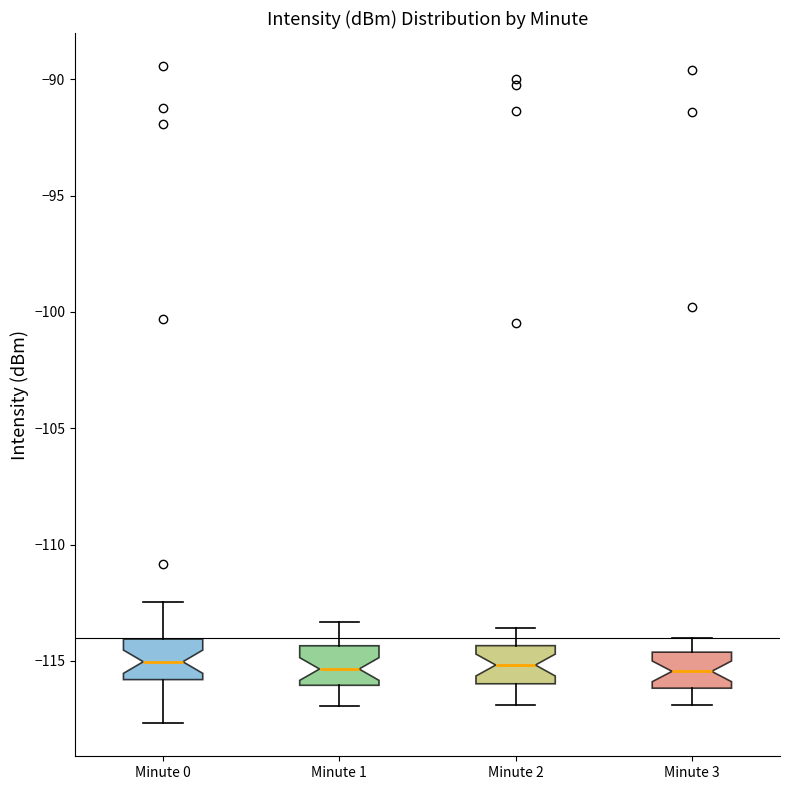

Where does the upper whisker of the box for Minute 2 end on the y-axis? The values are not printed on the chart, so give them approximately, as read against the axis.

-113.5